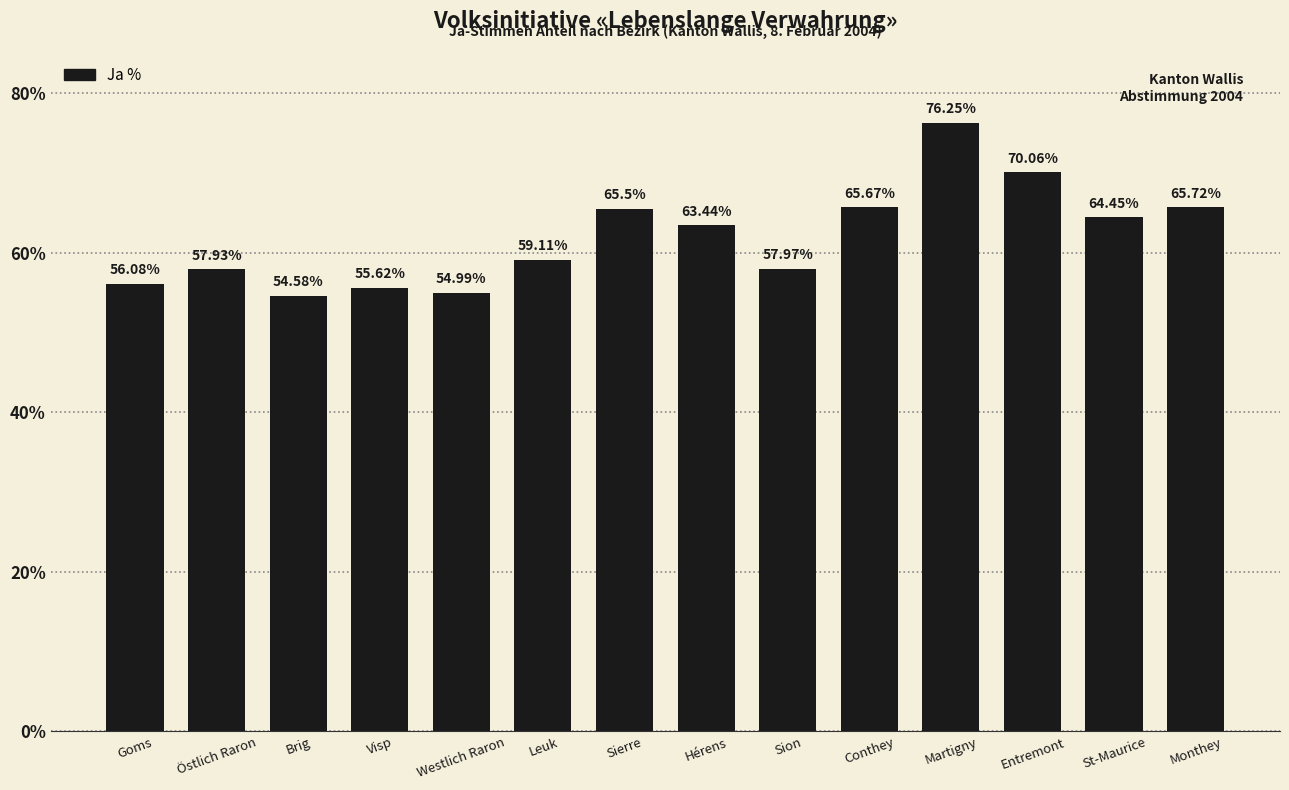

What is the difference between the second highest and second lowest values?

15.1